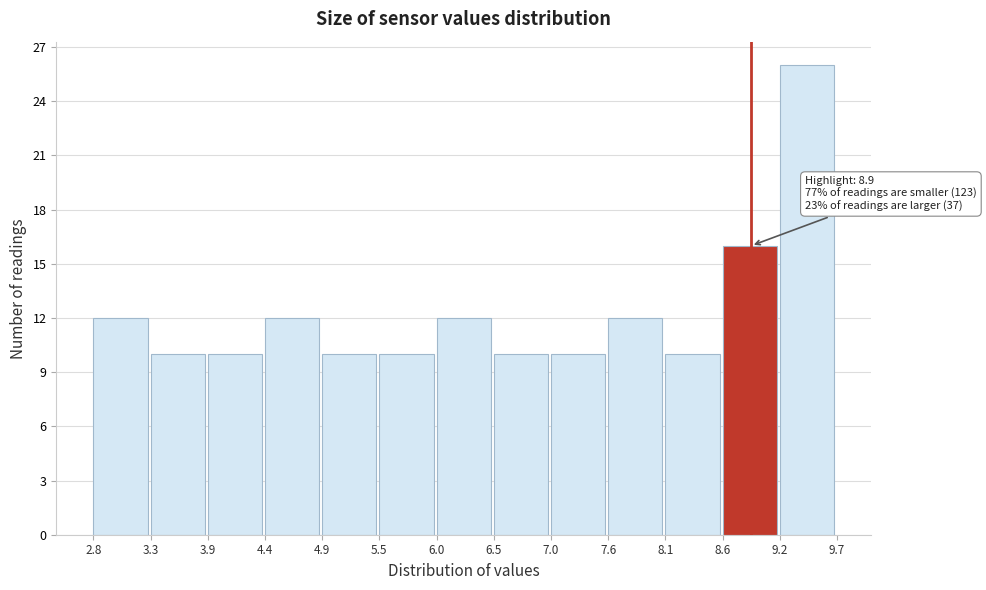

Which range on the x-axis has the tallest bar?

9.2 to 9.7